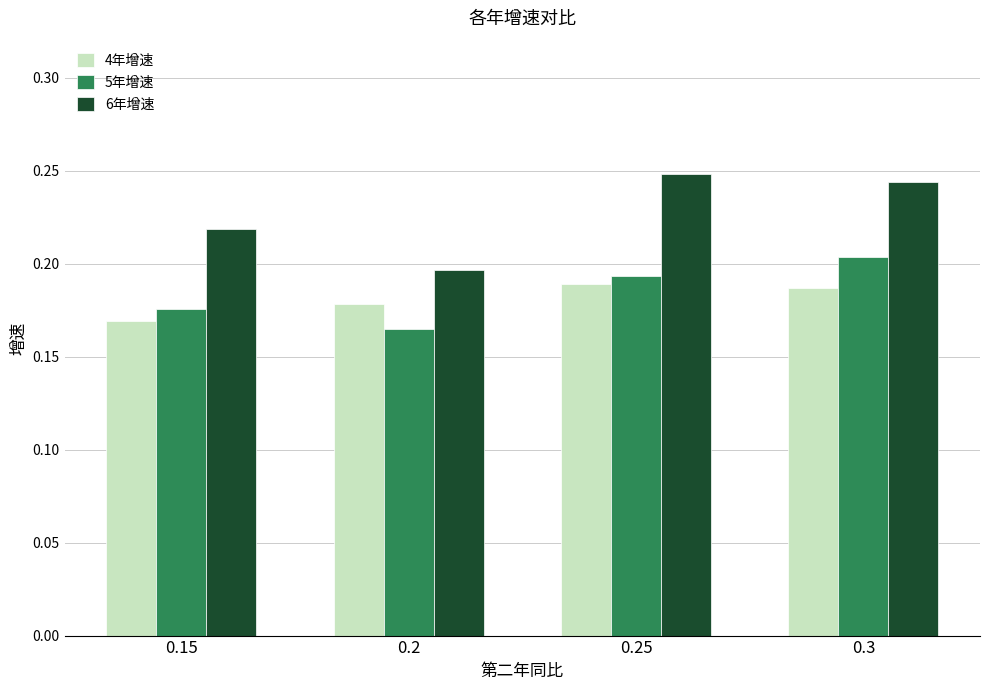

Is it true that 5年增速 equals 0.1 at 0.2?

False